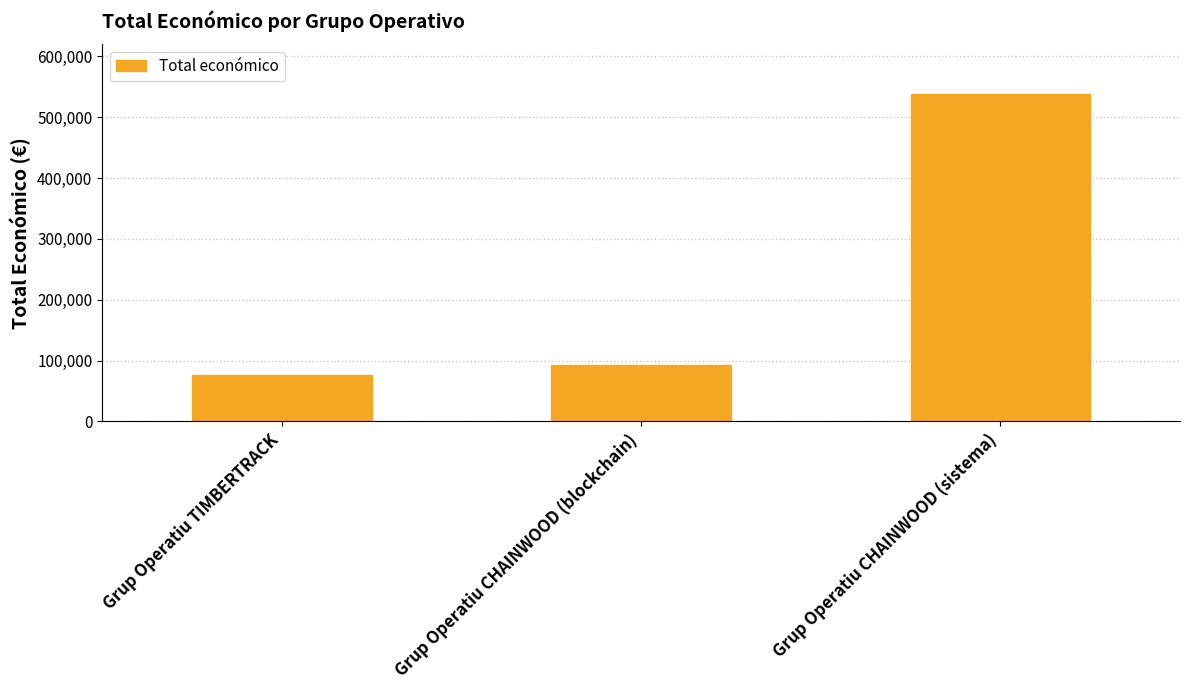

What is the label of the 2nd bar from the right?

Grup Operatiu CHAINWOOD (blockchain)